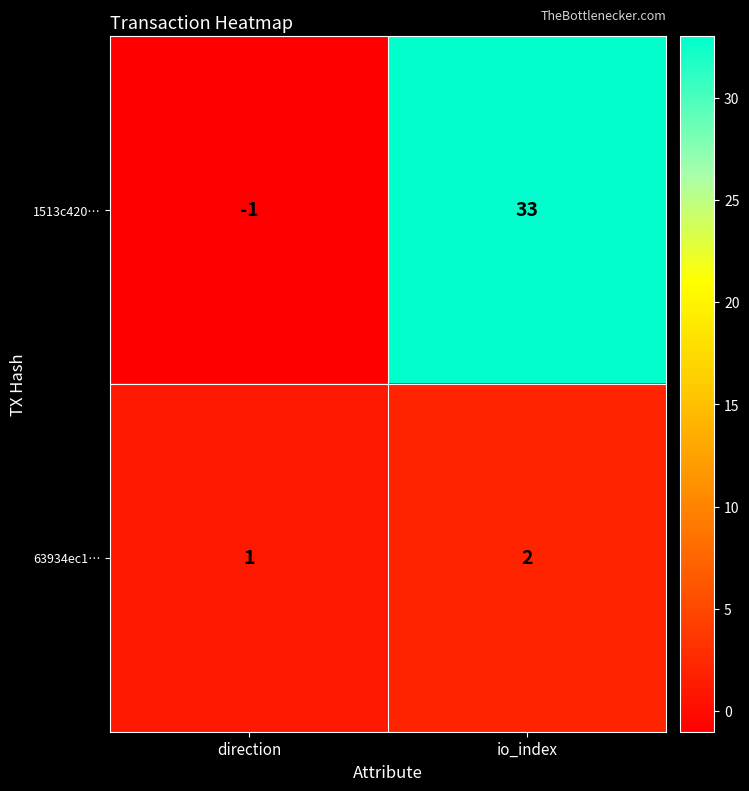

Between direction and io_index, which series saw the biggest shift?

1513c420…